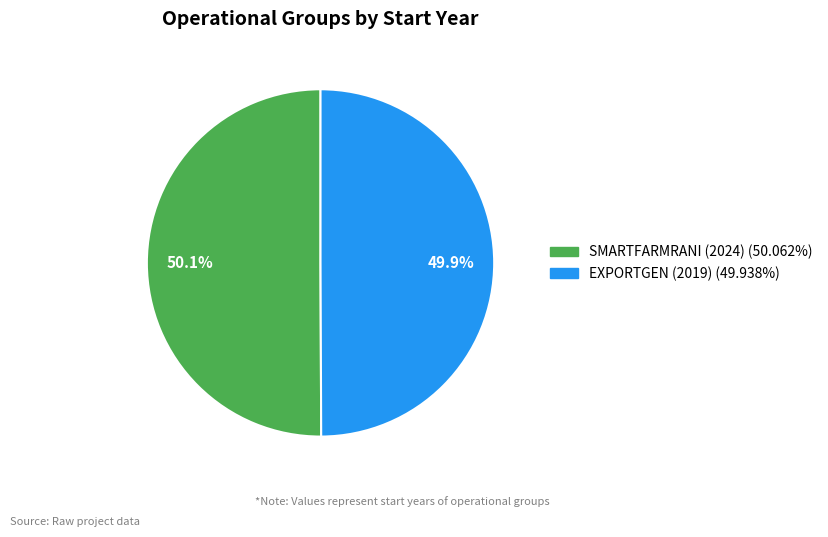

Is it true that SMARTFARMRANI (2024) is 50% of the pie?

True